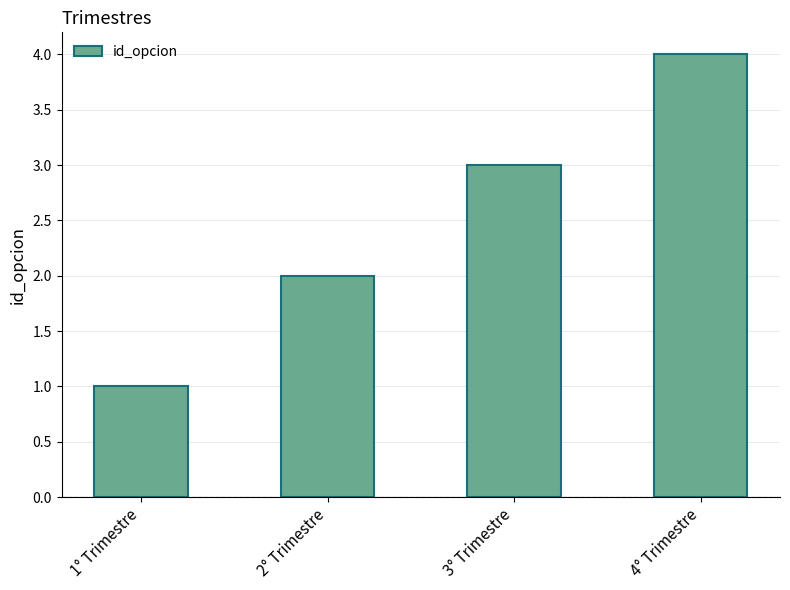

Reading left to right, list all the values displayed in this chart.

1° Trimestre=1	2° Trimestre=2	3° Trimestre=3	4° Trimestre=4